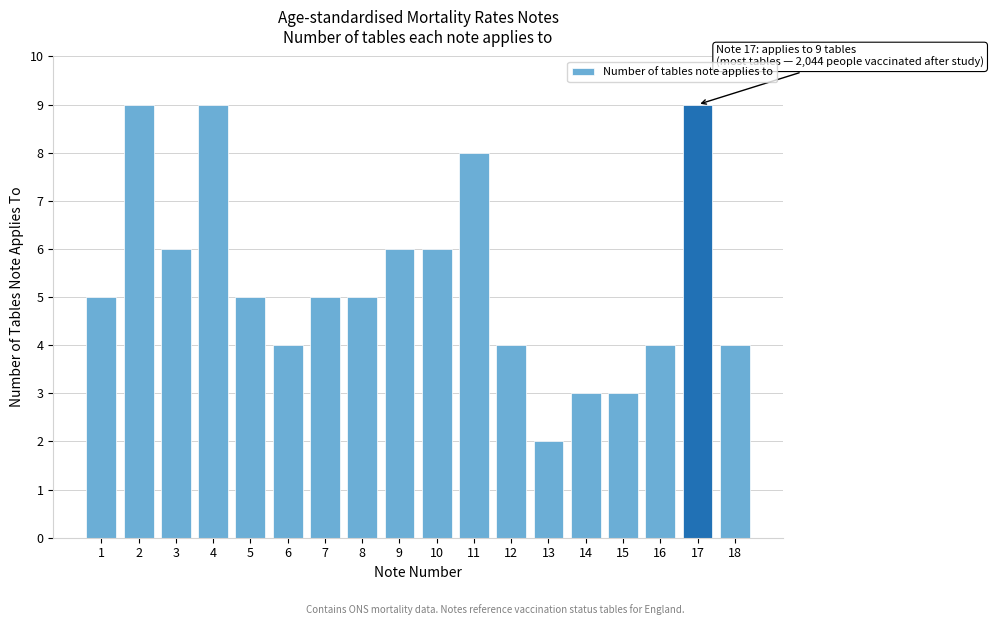

Reading left to right, extract all data points from this chart.

5	9	6	9	5	4	5	5	6	6	8	4	2	3	3	4	9	4